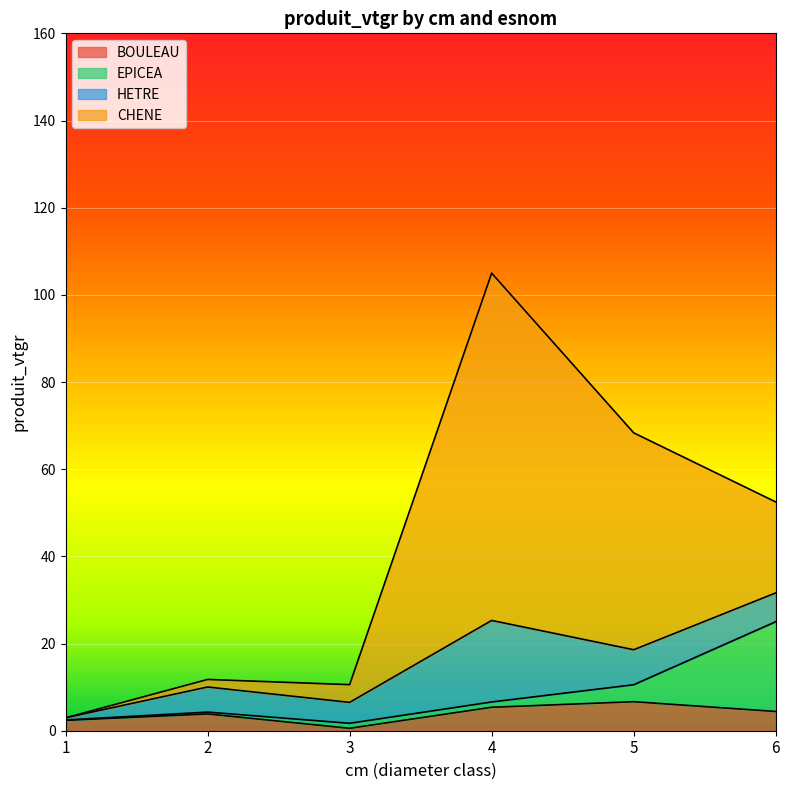

How many interior local peaks does the HETRE series have?

2